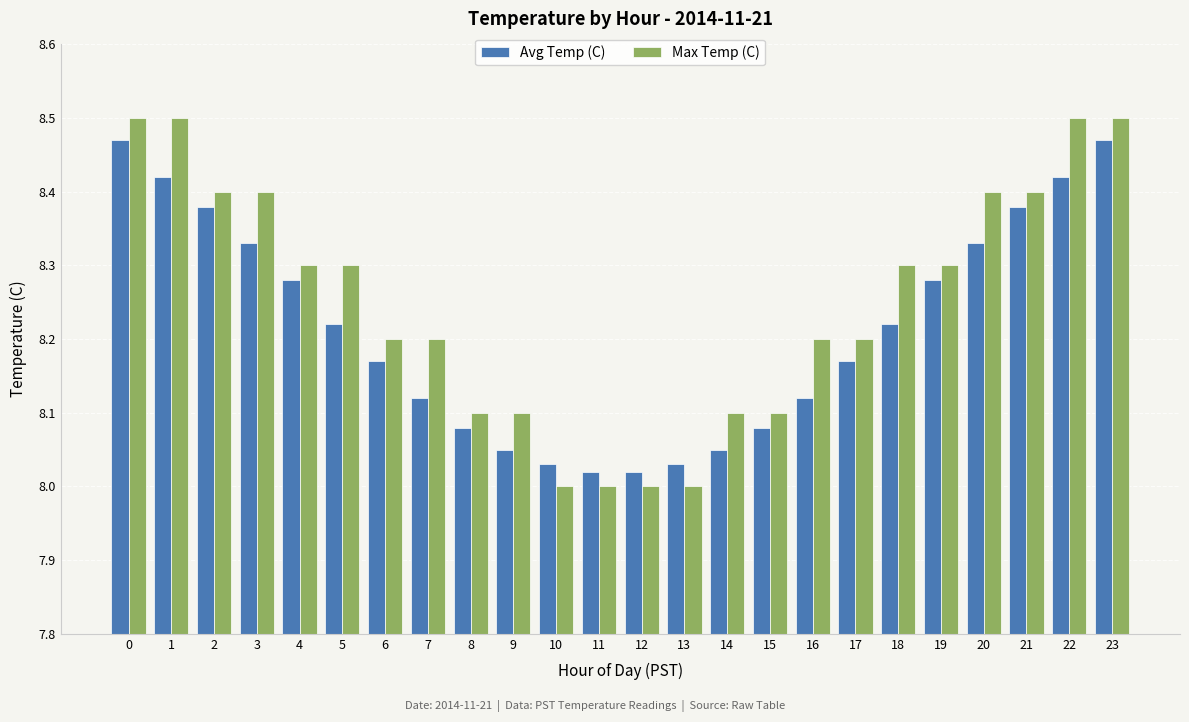

Rank the series by their maximum value, from lowest to highest.

Avg Temp (C), Max Temp (C)